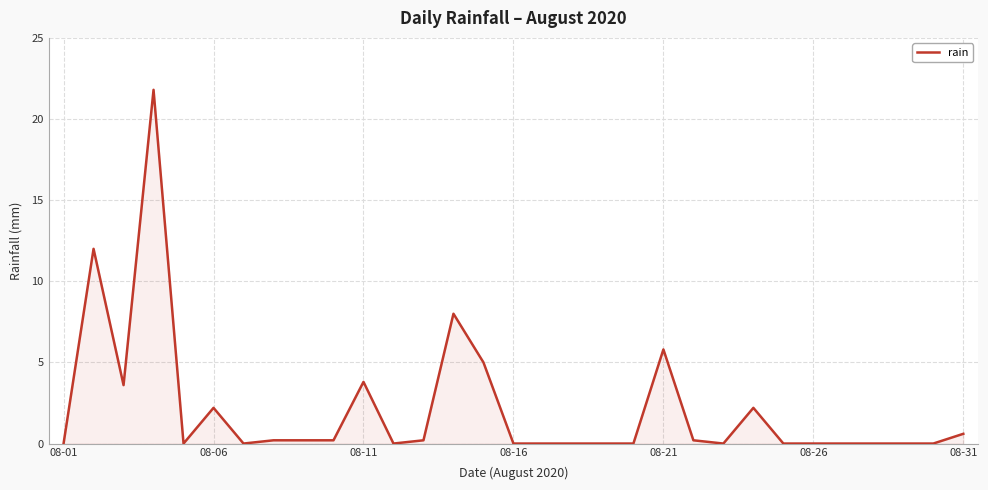

What is the maximum value shown in the chart?

21.8